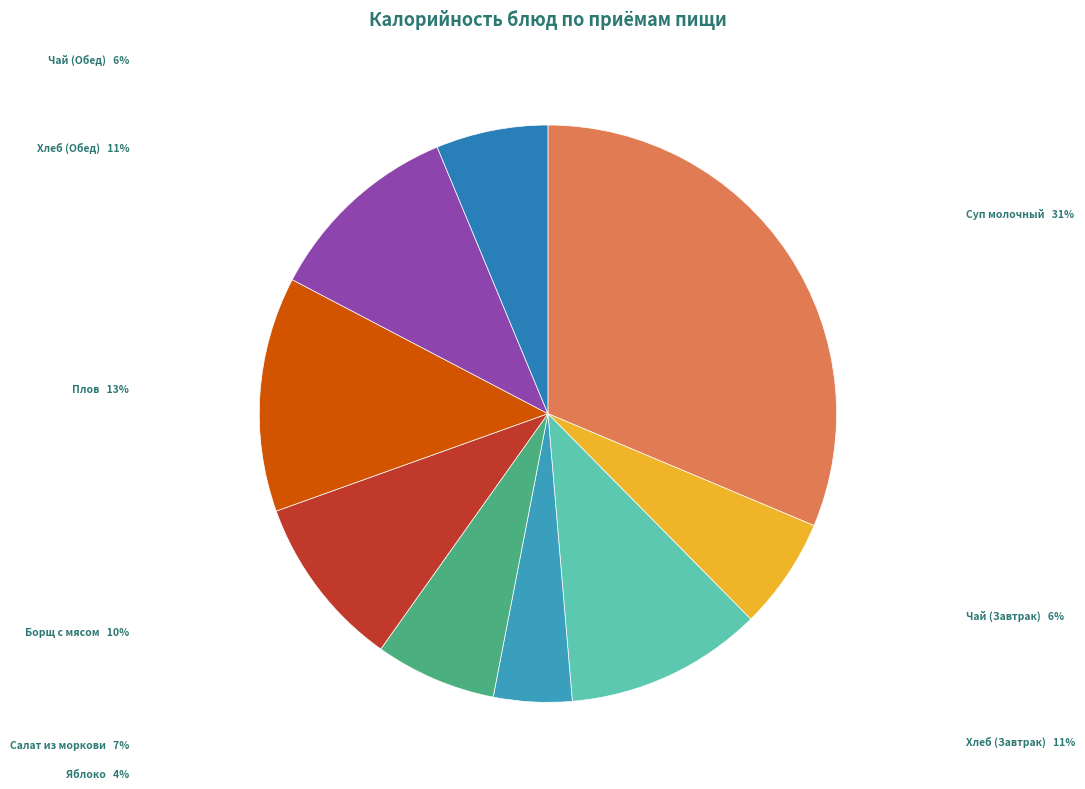

How many slices are in this pie chart?

9